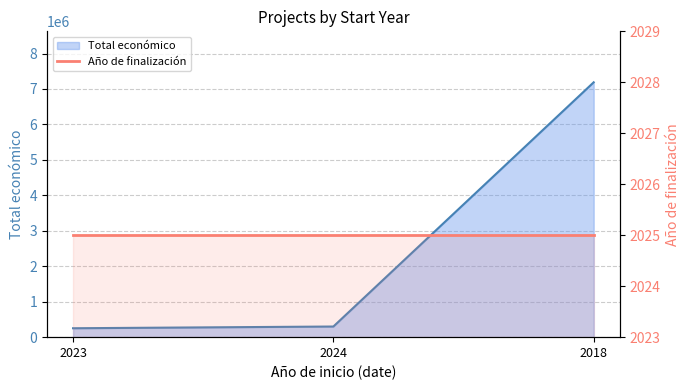

Approximately how many times larger is the value at 2018 compared to 2024?

24.0